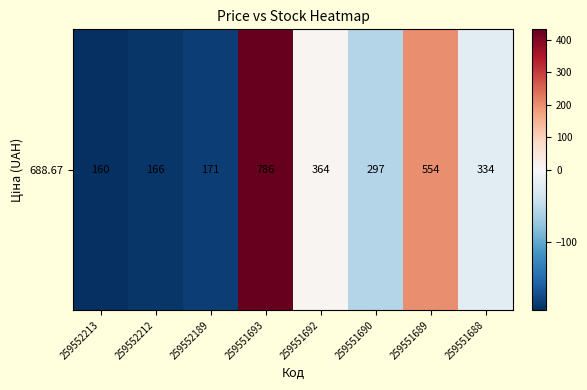

How many values are below -20?

4